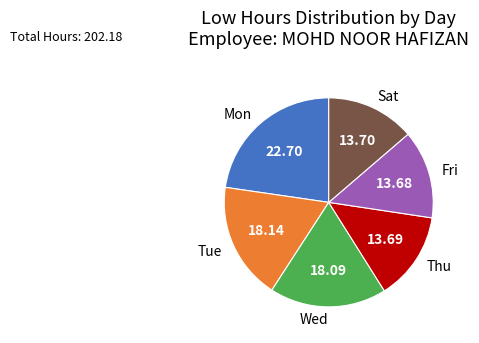

Between Tue and Fri, which is larger?

Tue